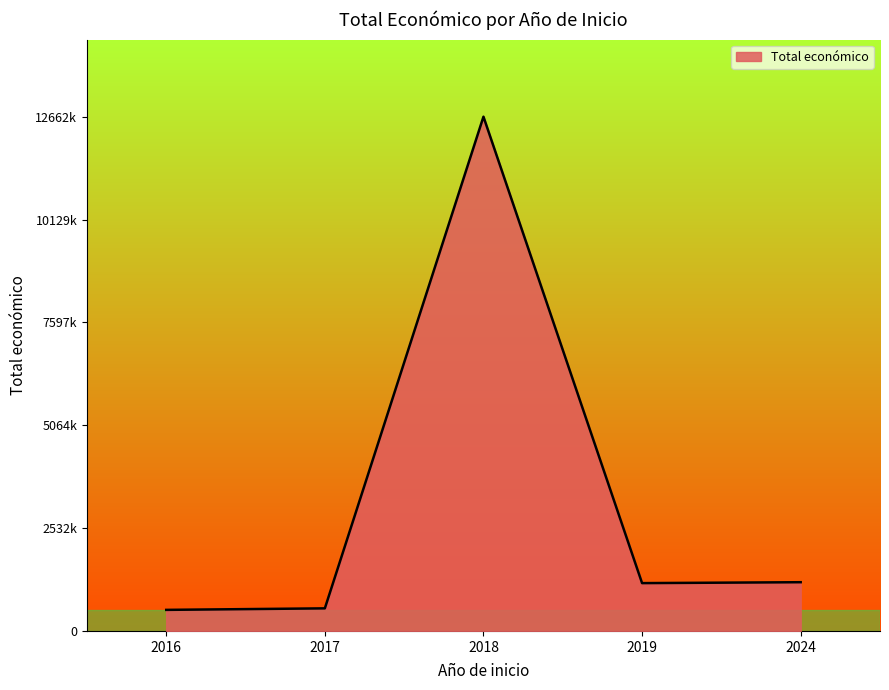

Is this an area chart (filled region under the line)?

Yes